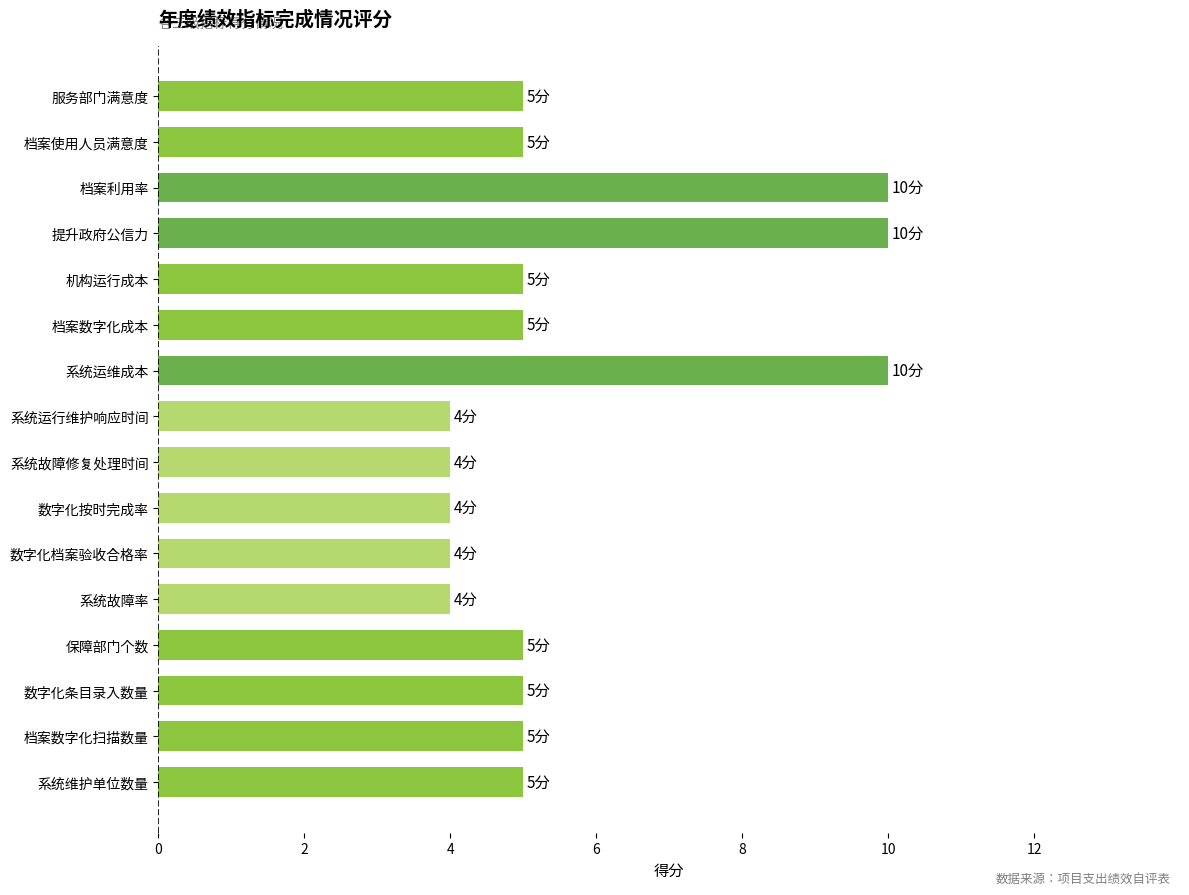

Is it true that the value at 系统故障修复处理时间 is 4?

True